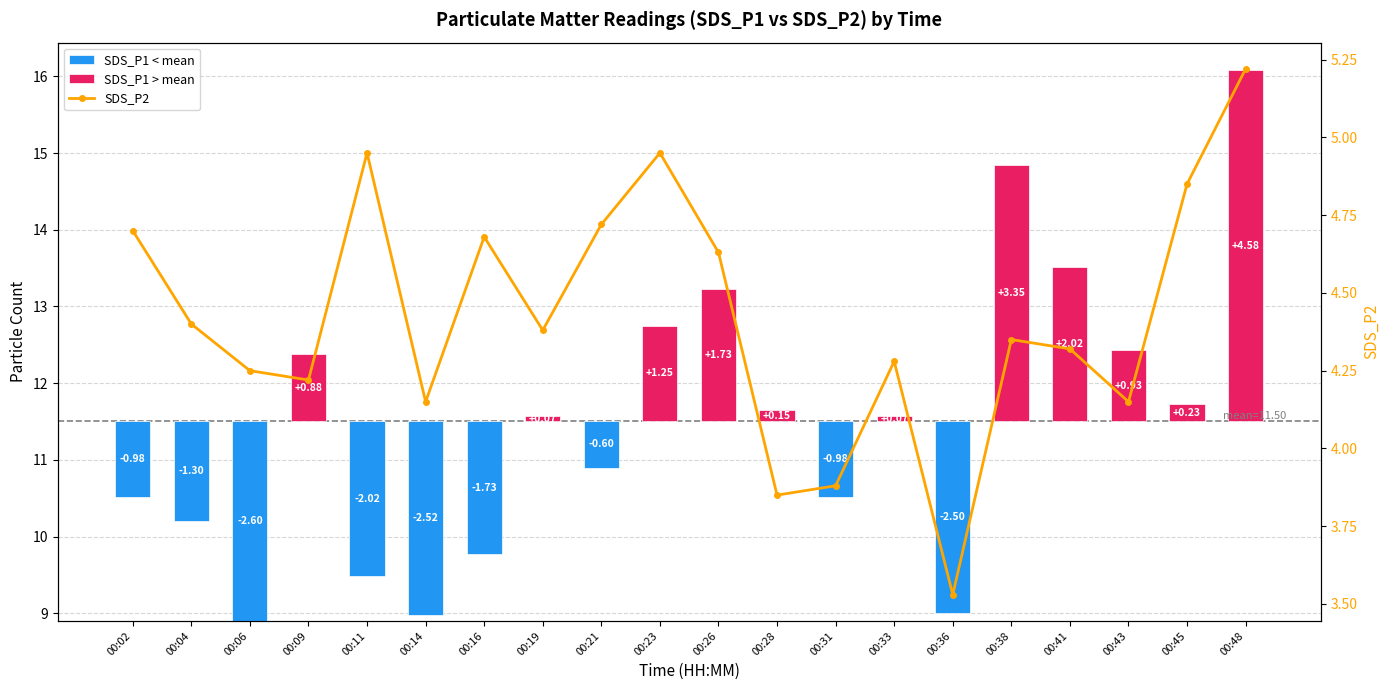

What is the greatest value displayed?

5.2